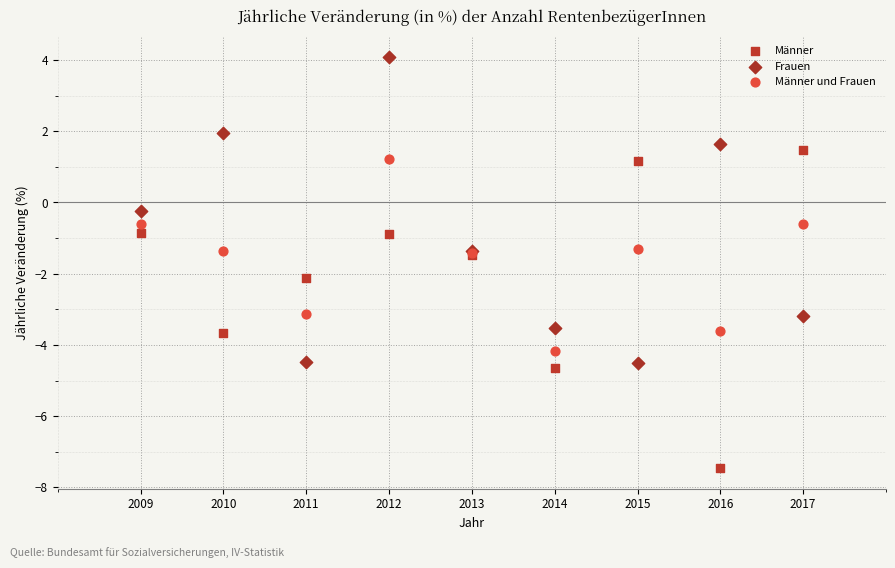

Which series contains the highest Y value?

Frauen